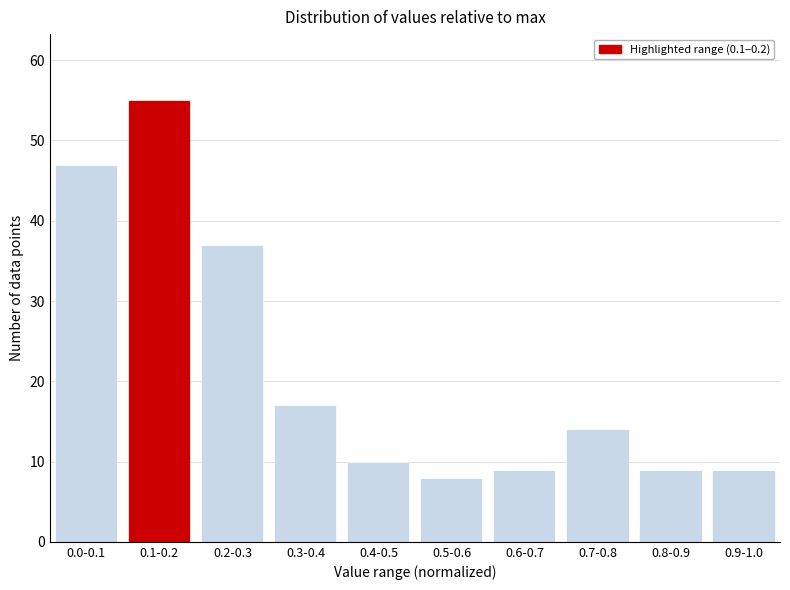

Reading right to left, transcribe all the data shown in this chart.

9	9	14	9	8	10	17	37	55	47